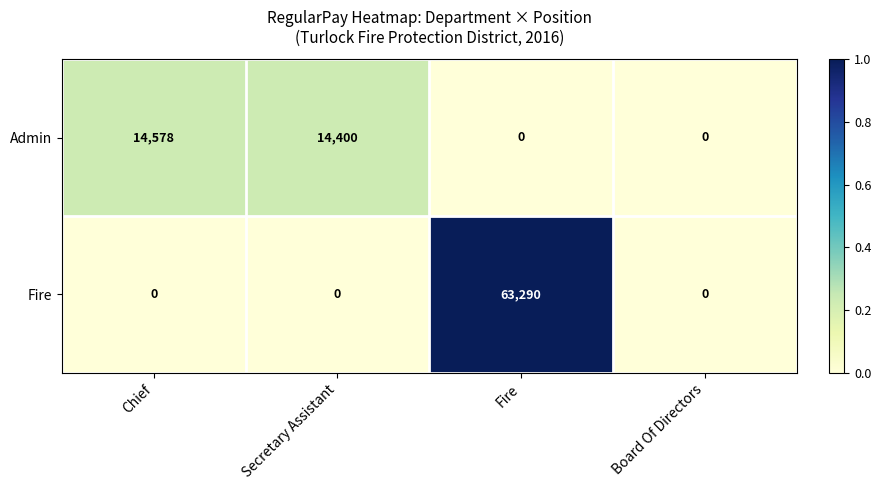

What is the maximum value shown in the chart?

63290